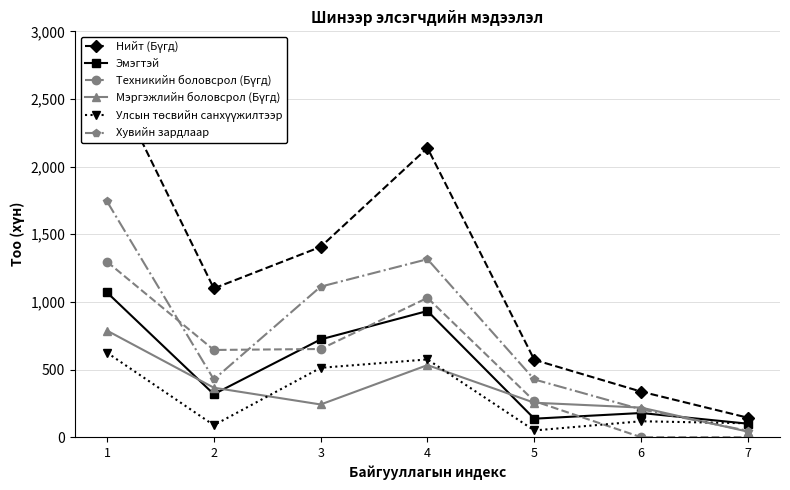

Is it true that Мэргэжлийн боловсрол (Бүгд) equals 140 at 4?

False